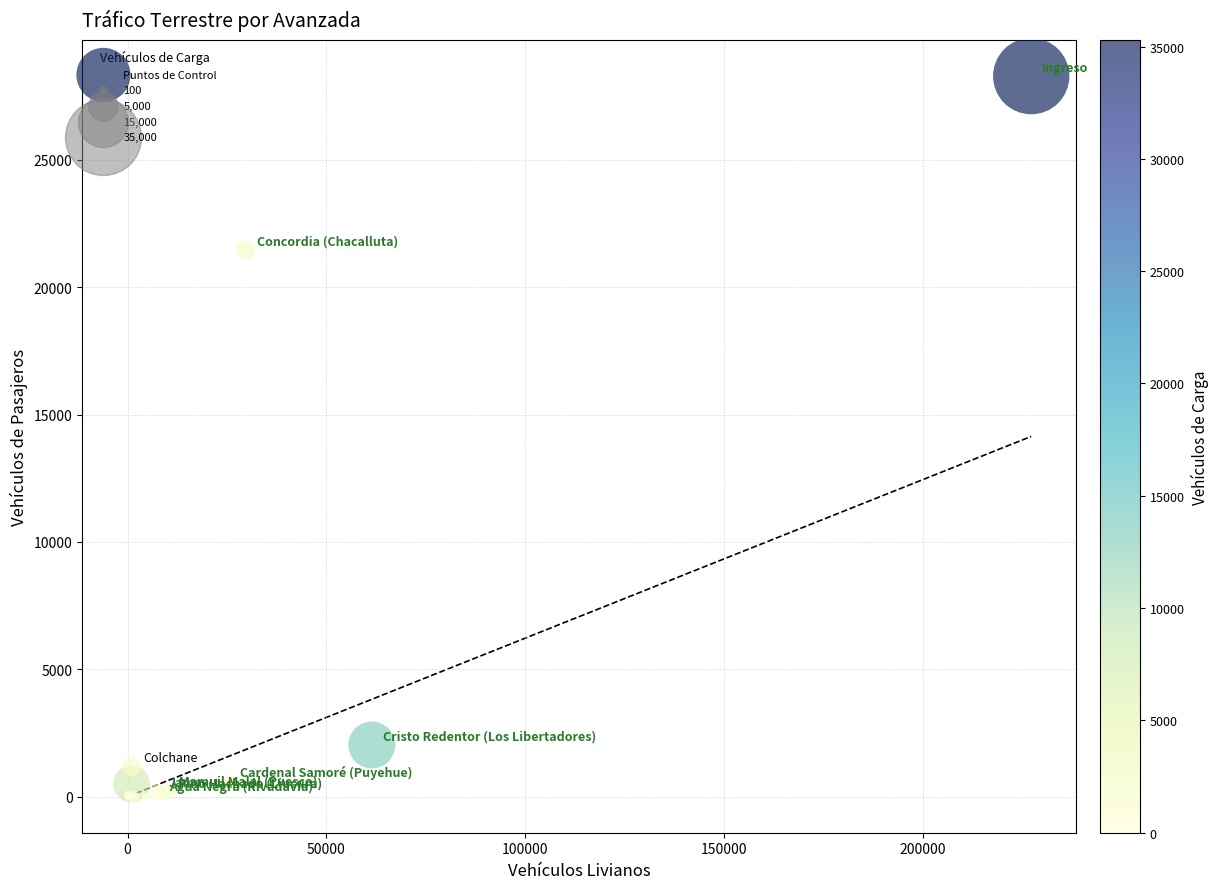

What Y value in the scatter plot is closest to 14142?

21446